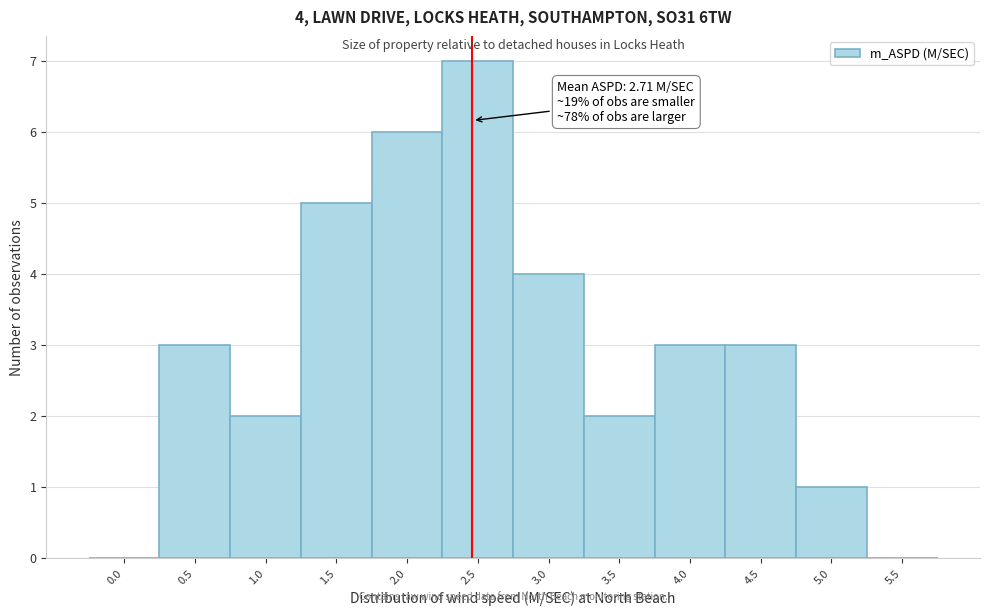

Reading left to right, transcribe all the data shown in this chart.

0.0=0	0.5=3	1.0=2	1.5=5	2.0=6	2.5=7	3.0=4	3.5=2	4.0=3	4.5=3	5.0=1	5.5=0